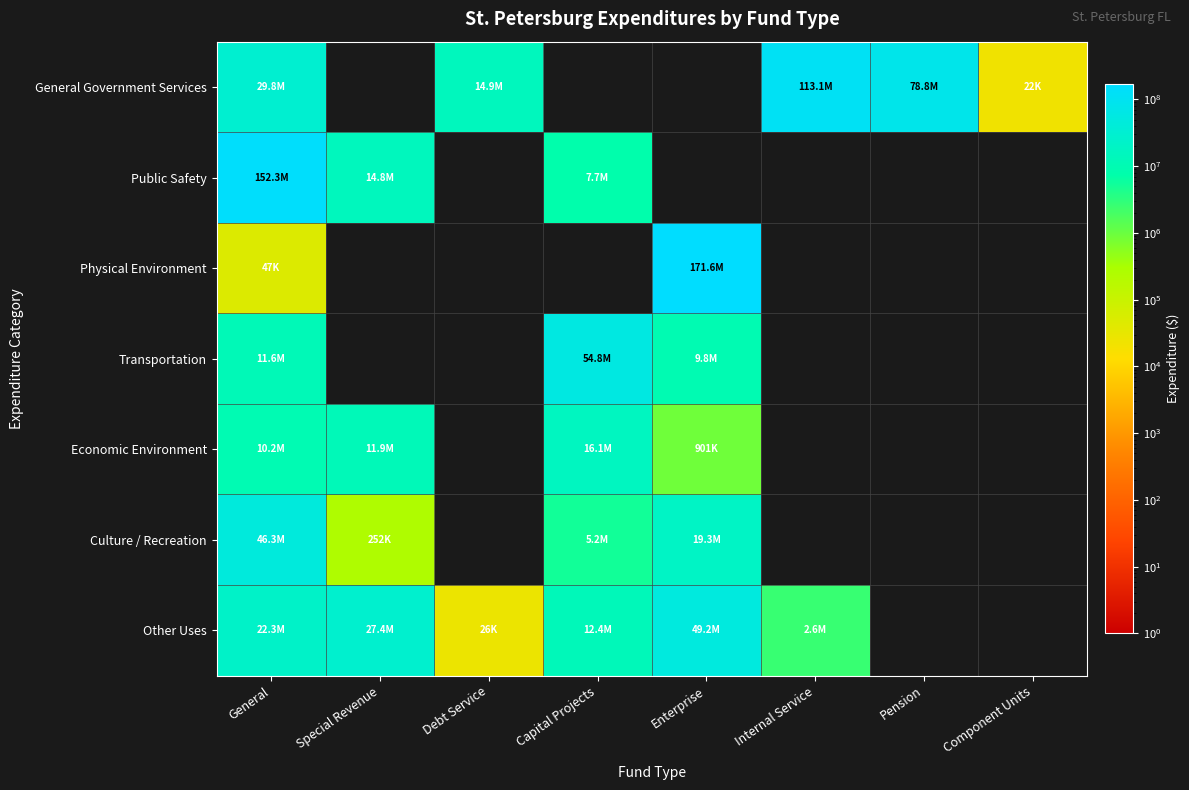

Between Pension and Enterprise, which is larger?

Pension